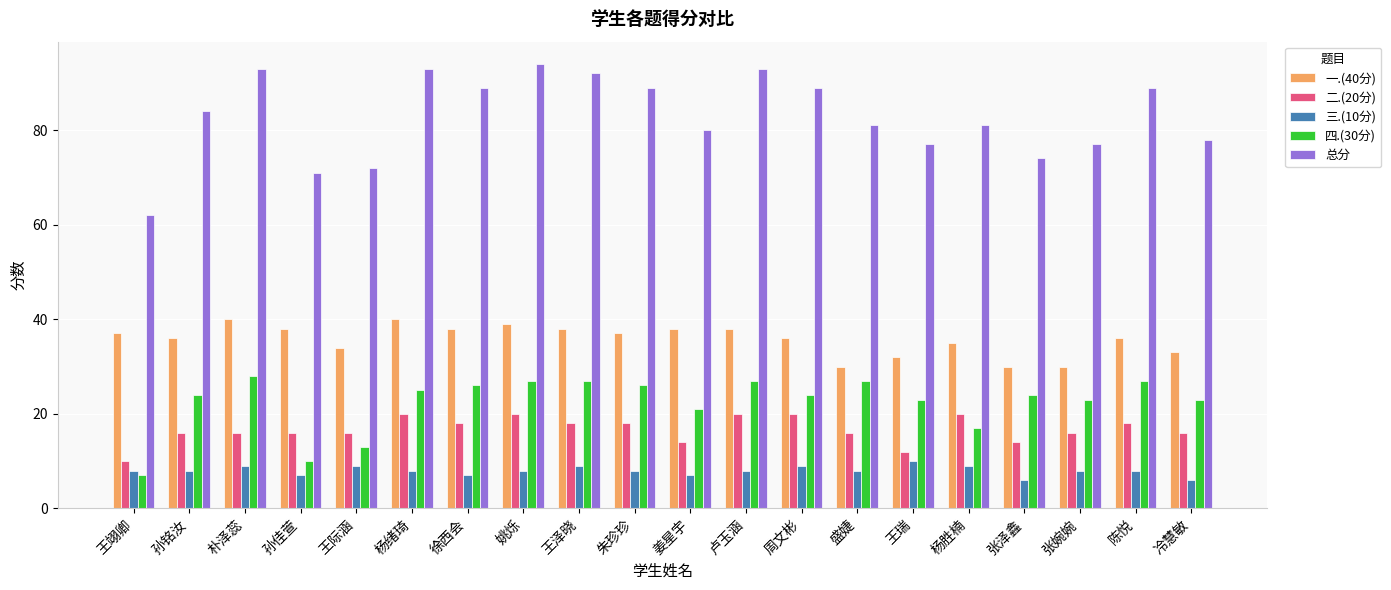

Is the value of 总分 at 盛婕 greater than the value of 一.(40分) at 王瑞?

Yes